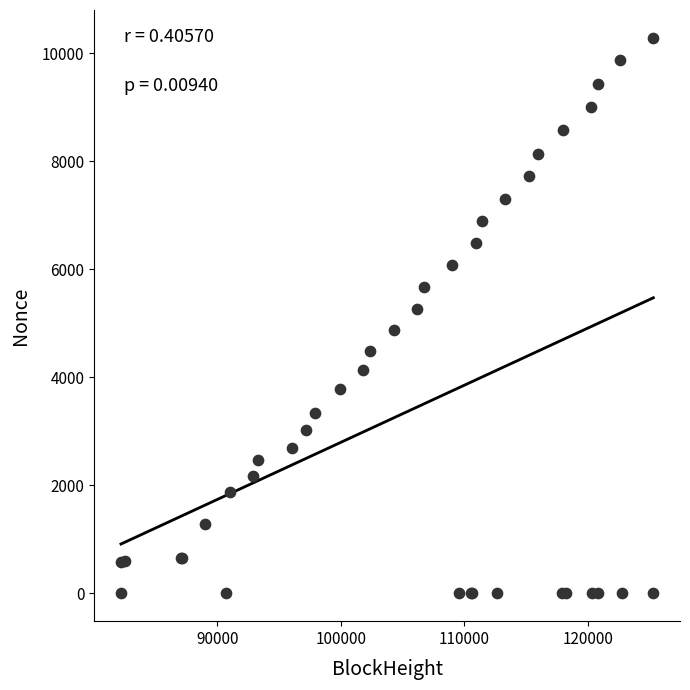

What Y value in the scatter plot is closest to 5142?

5271